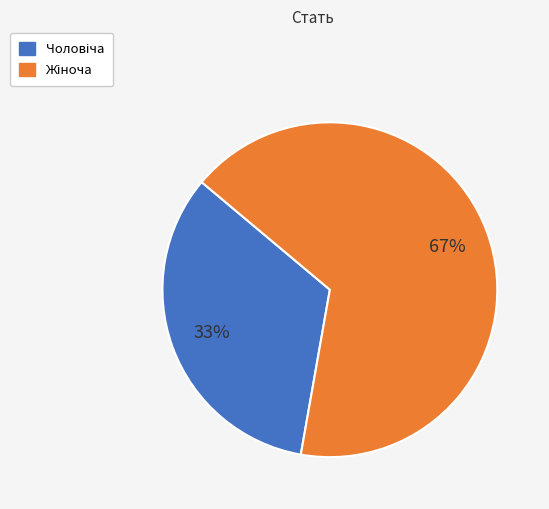

Does any single category account for the majority?

Yes